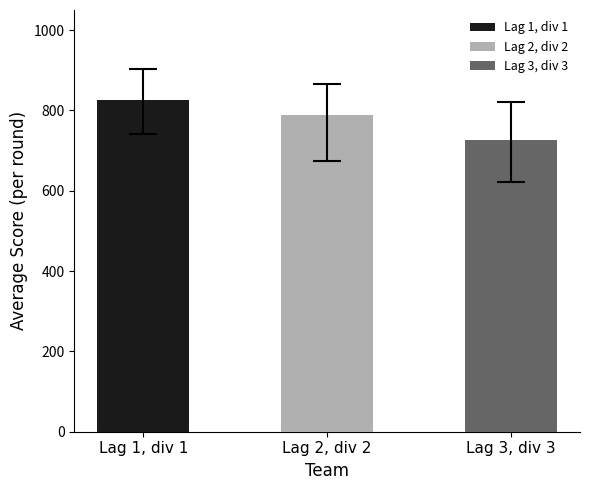

What are all the series names shown in the legend?

Lag 1, div 1, Lag 2, div 2, Lag 3, div 3